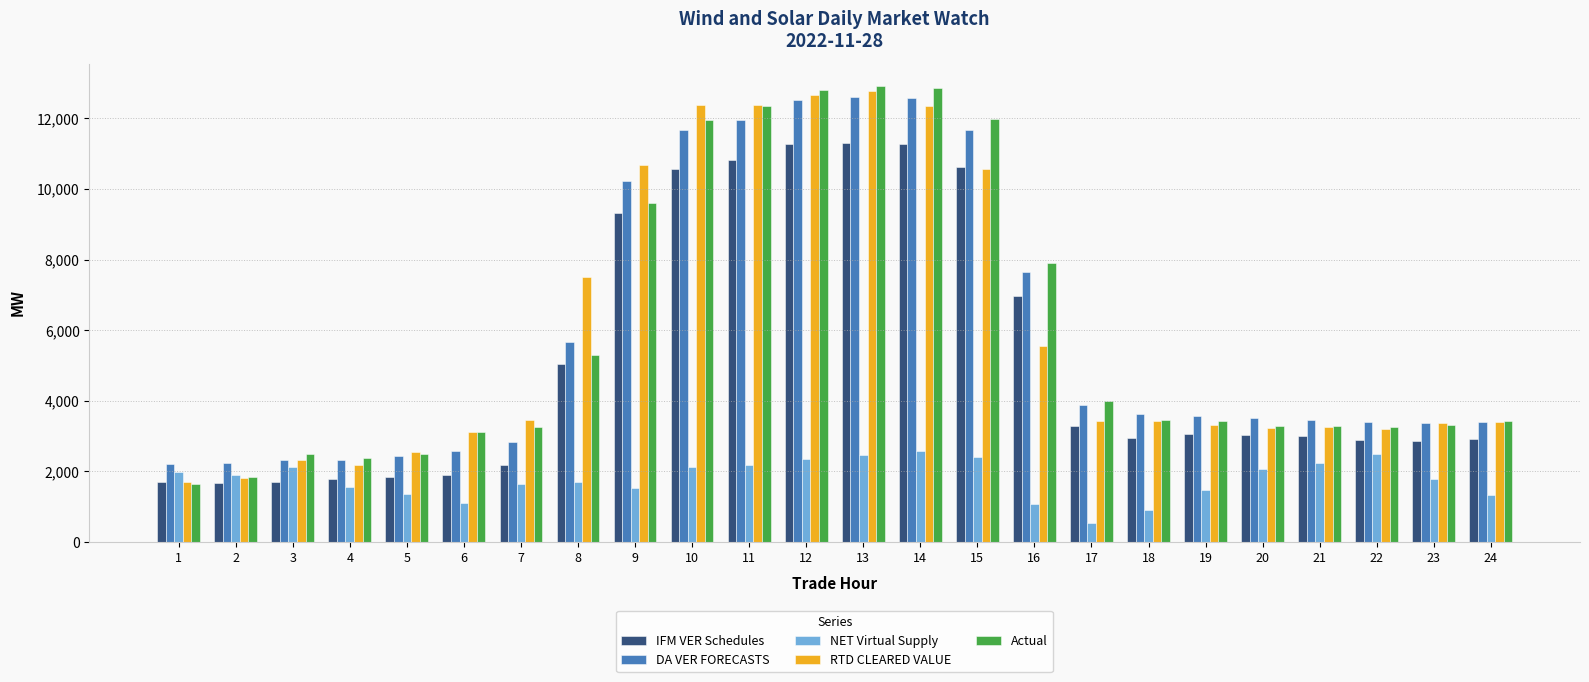

What is the difference between the maximum and minimum values in the RTD CLEARED VALUE series?

11070.8